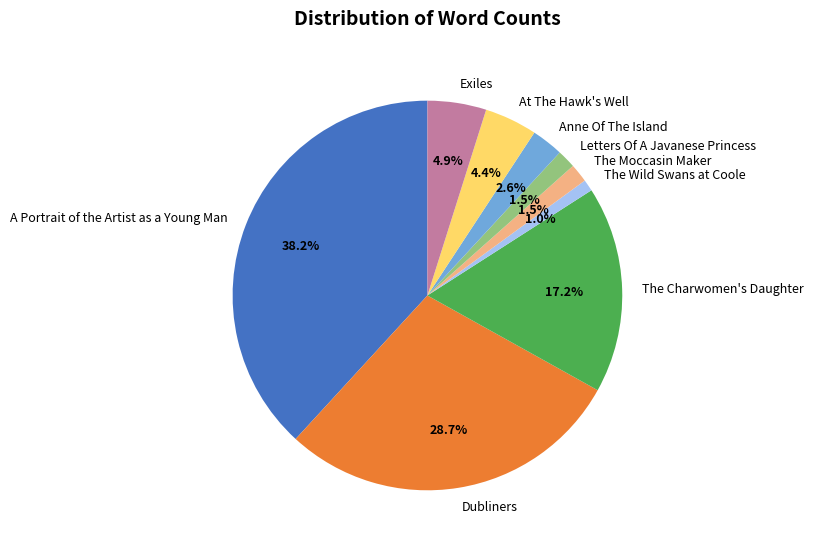

Count the number of slices in the pie.

9